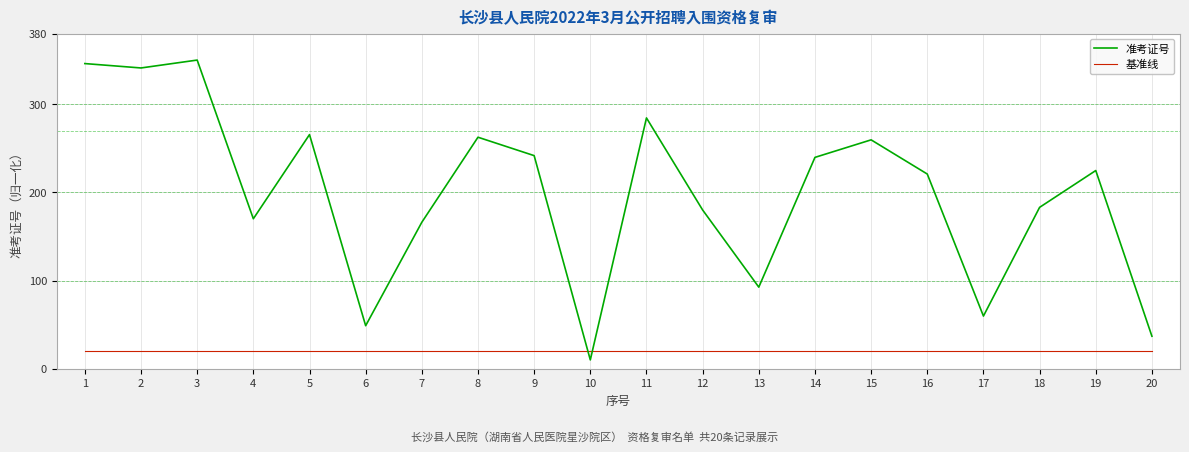

How many times do 基准线 and 准考证号 cross each other?

2